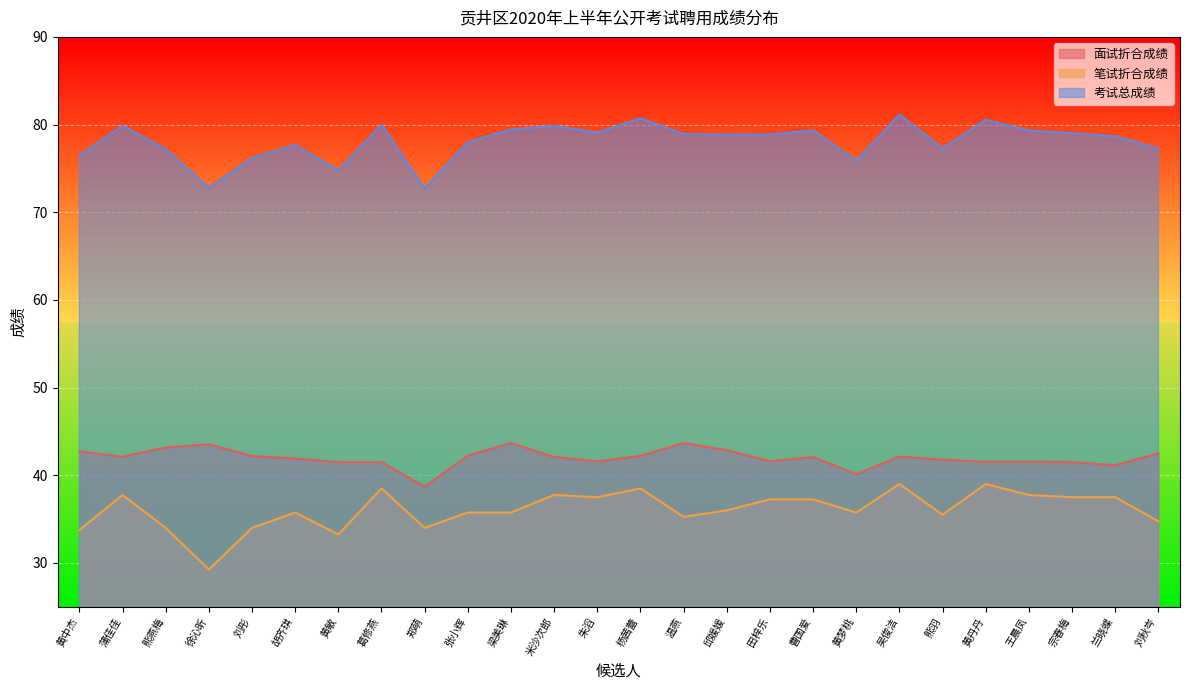

What is the sum of all 面试折合成绩 values?

1091.6